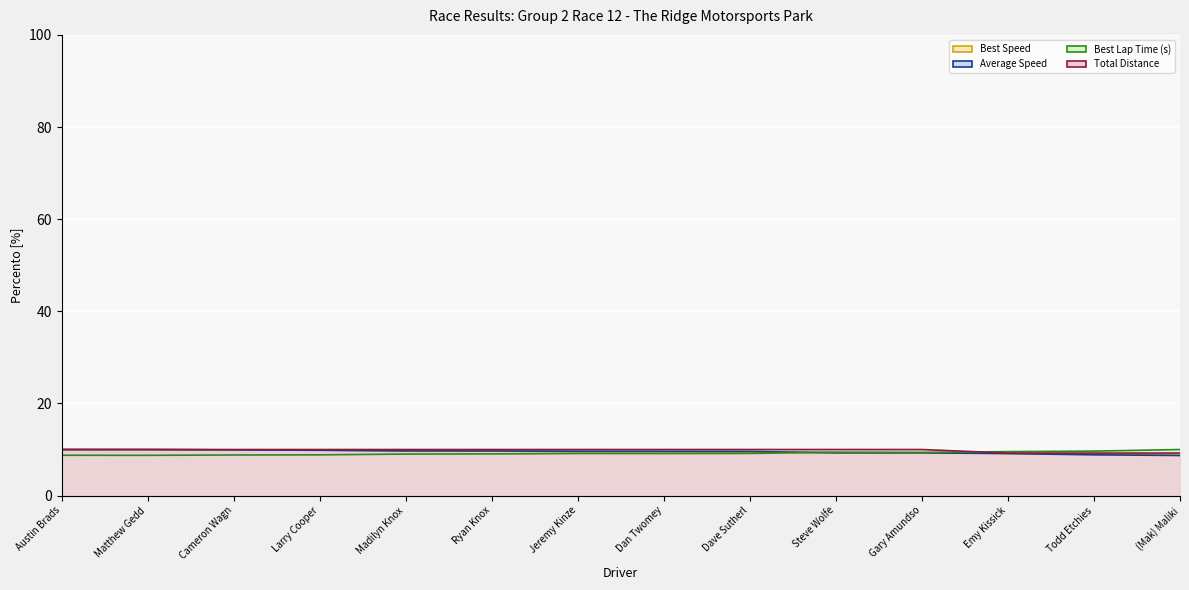

What is the value of the Average Speed point at the 14th from the left?

8.7